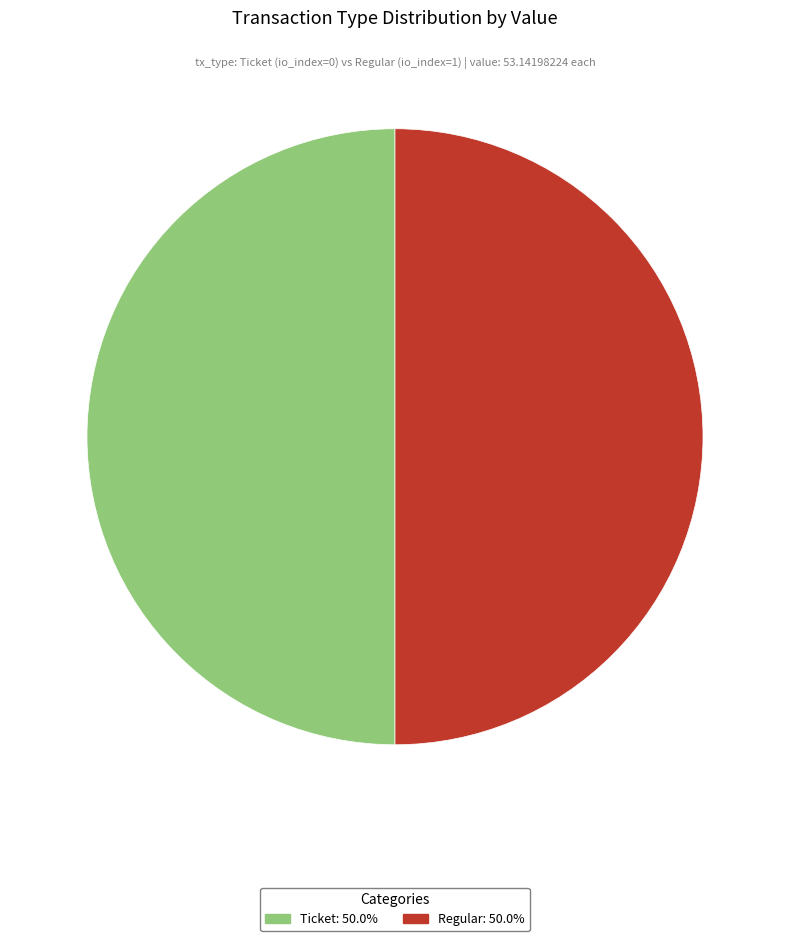

What is the ratio of the value at Ticket to the value at Regular?

1.0